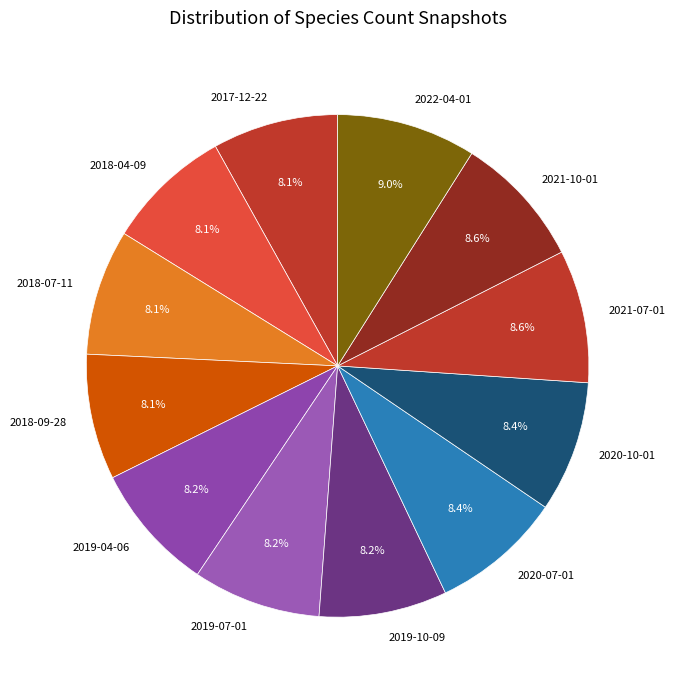

The 2021-10-01 slice represents 9% of the pie. True or false?

True